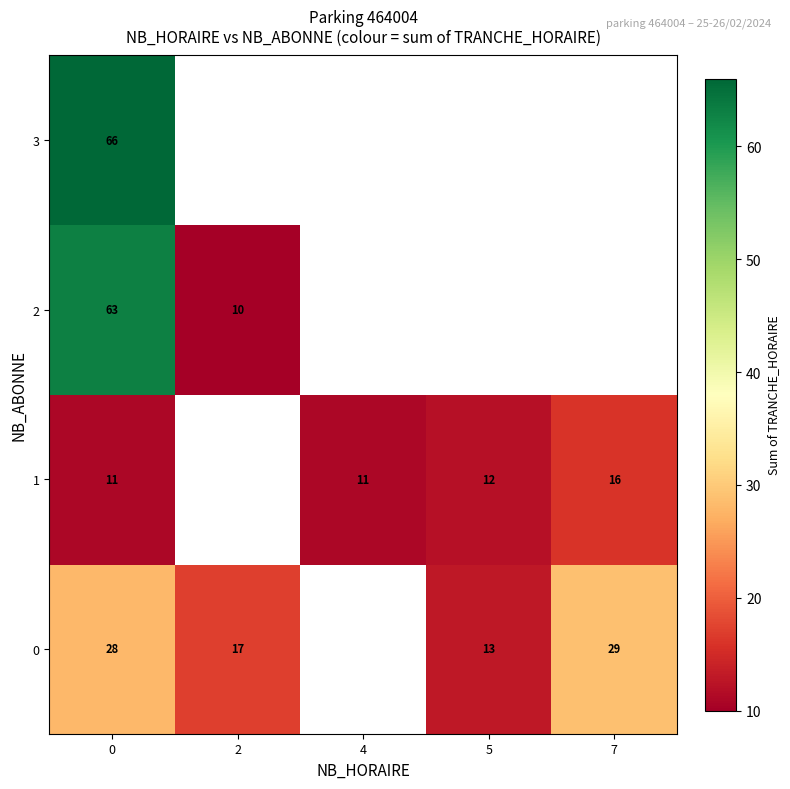

Which category has the lowest value across all series?

2